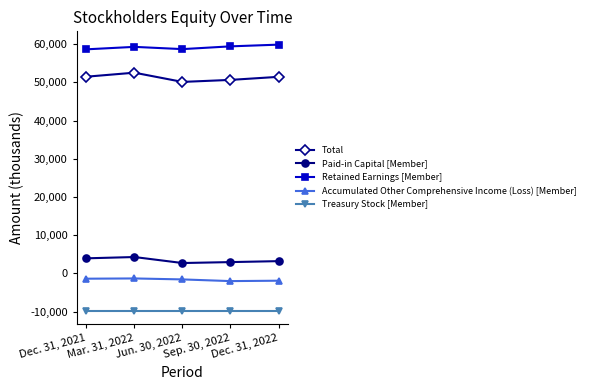

True or false: Paid-in Capital [Member] and Treasury Stock [Member] cross at least once.

False